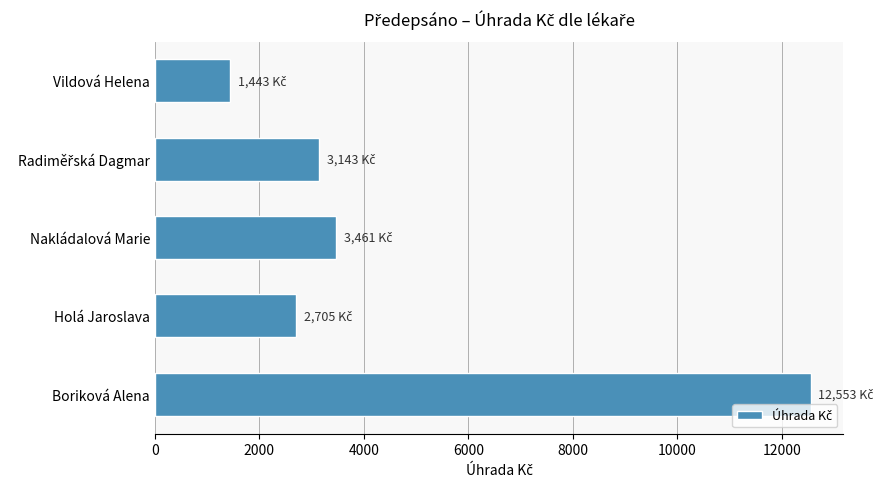

Count the number of values greater than 3142.

3